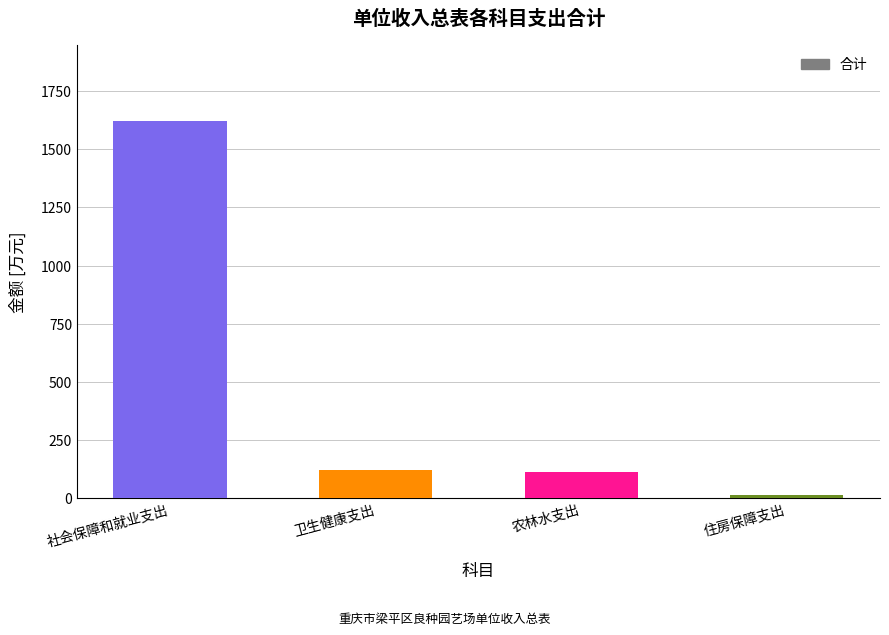

What is the difference between the values at 社会保障和就业支出 and 卫生健康支出?

1501.2